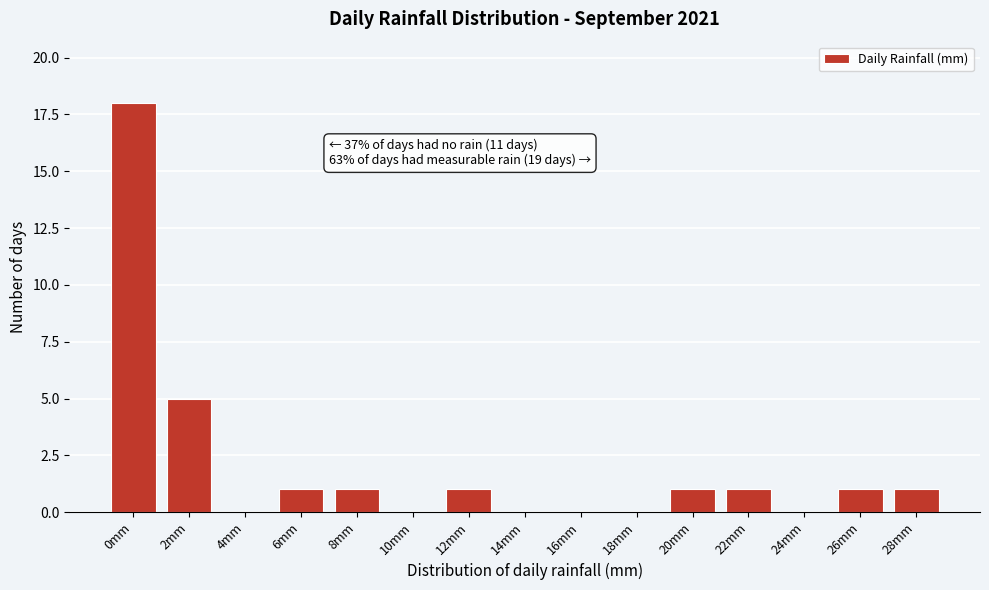

Reading left to right, what are all the values shown in this chart?

0mm=18	2mm=5	4mm=0	6mm=1	8mm=1	10mm=0	12mm=1	14mm=0	16mm=0	18mm=0	20mm=1	22mm=1	24mm=0	26mm=1	28mm=1